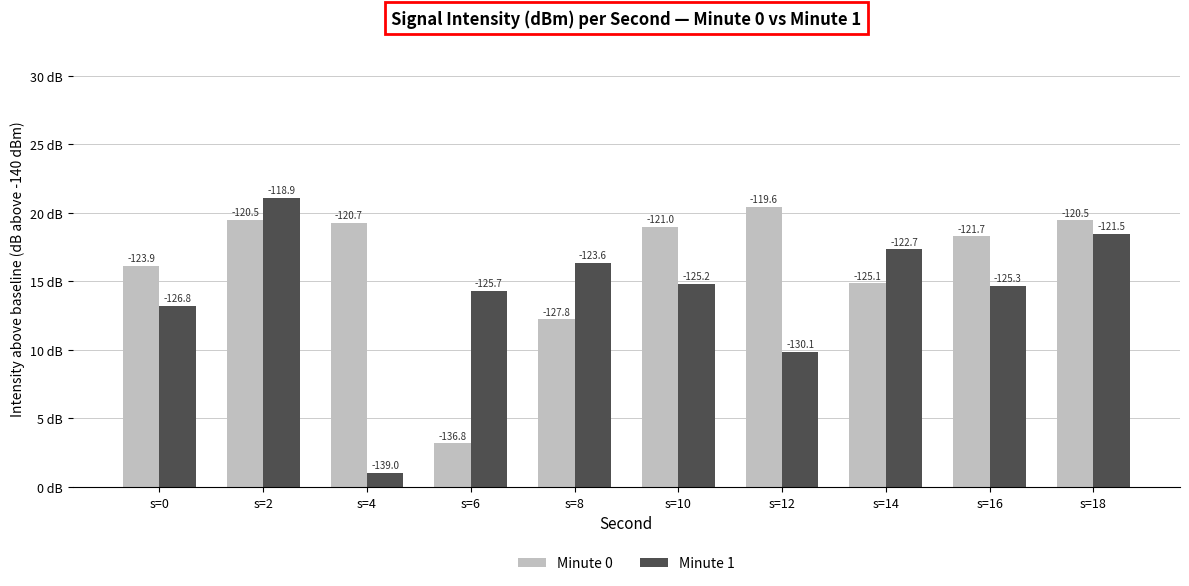

What is the difference between the Minute 1 values at s=8 and s=16?

1.7